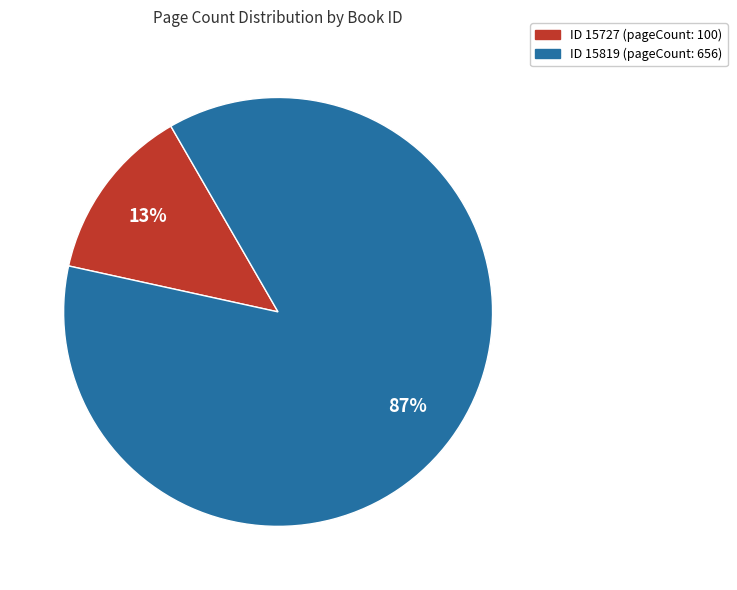

To the nearest percent, what is the average slice percentage?

50%